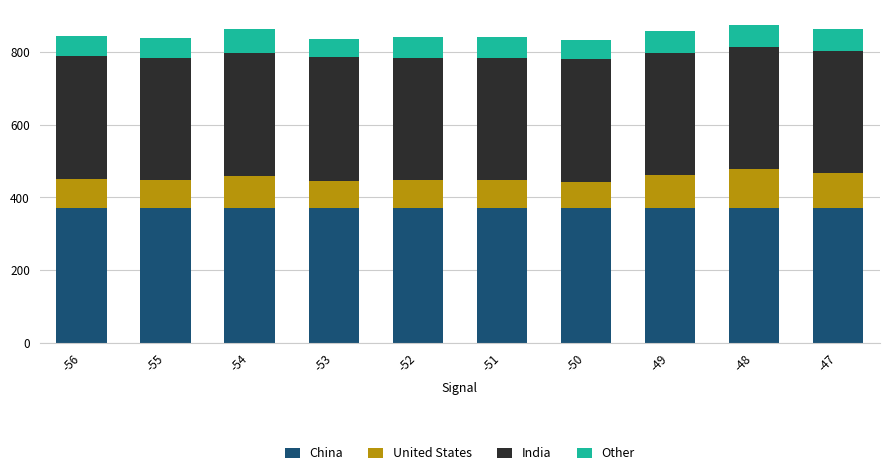

What is the minimum value for China?

370.8